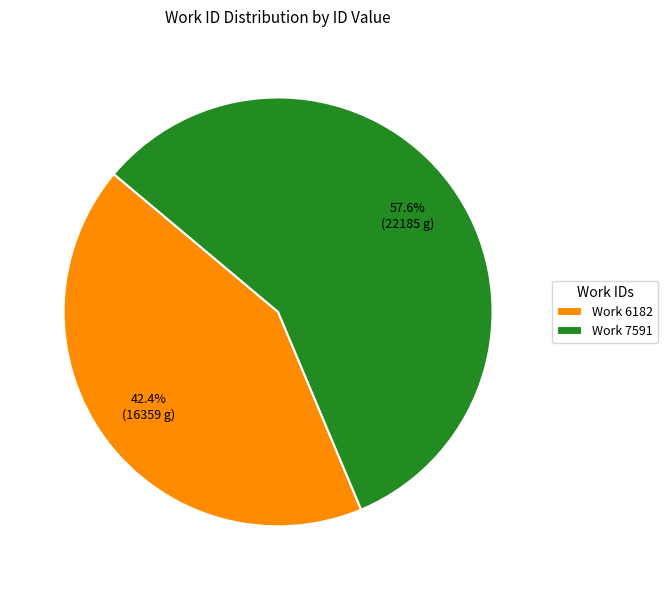

Is Work 6182 the majority of the pie?

No